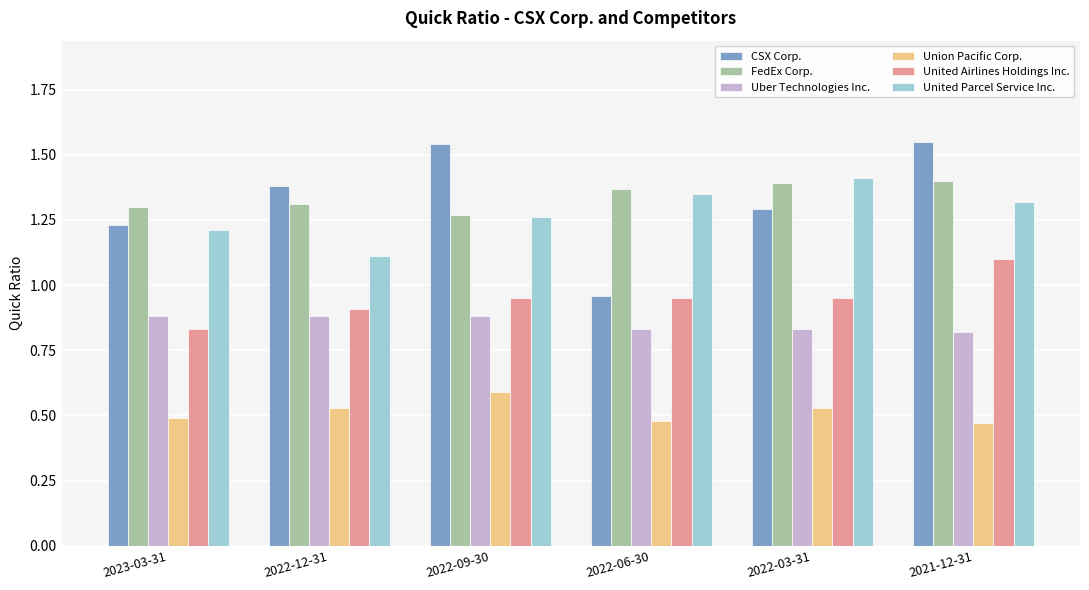

How many bars are there in each group?

6